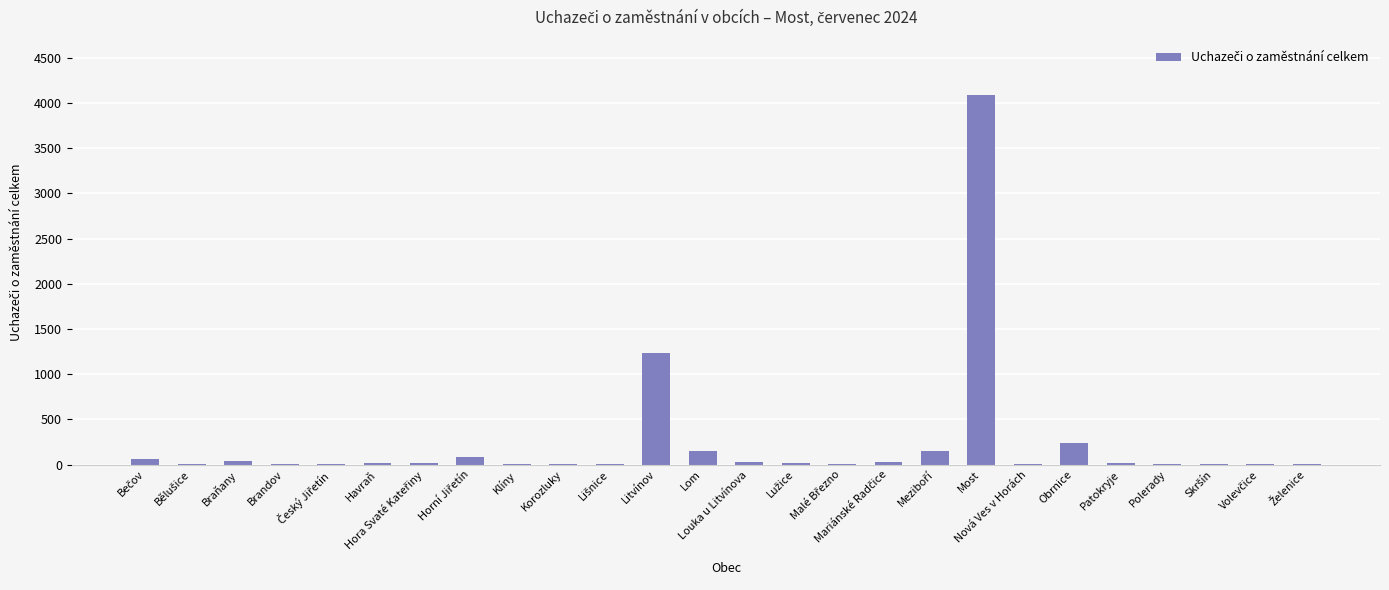

What is the greatest value displayed?

4083